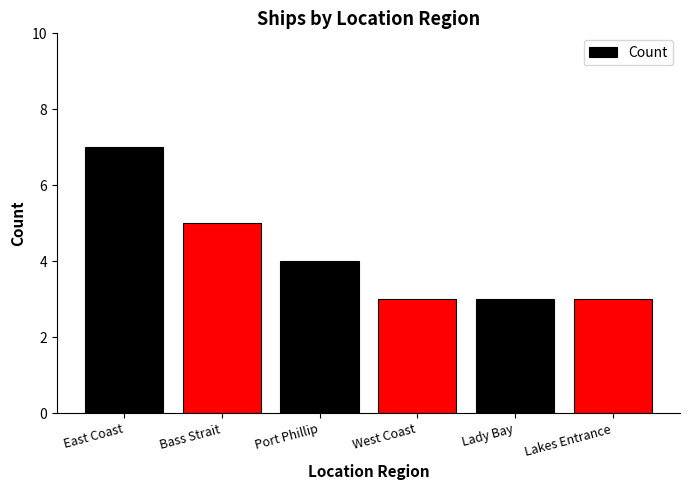

How many bars are there in total?

6